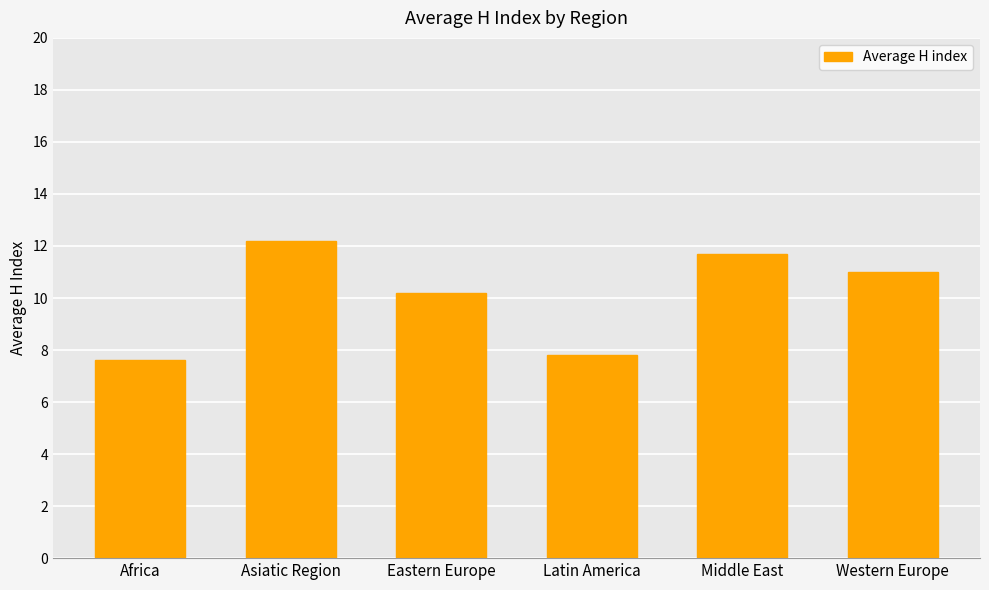

What is the difference between the values at Middle East and Eastern Europe?

1.5